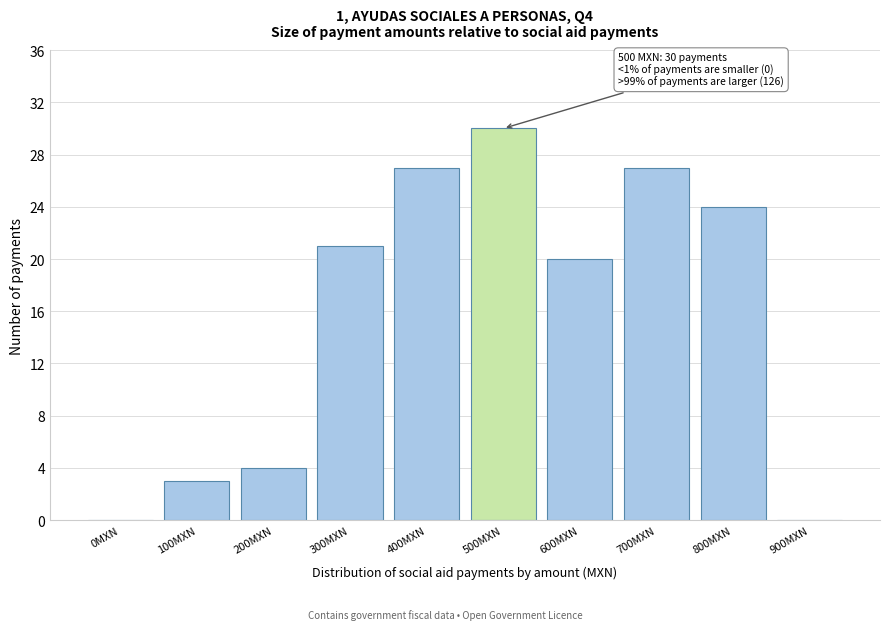

Reading left to right, transcribe all the data shown in this chart.

0MXN=0	100MXN=3	200MXN=4	300MXN=21	400MXN=27	500MXN=30	600MXN=20	700MXN=27	800MXN=24	900MXN=0